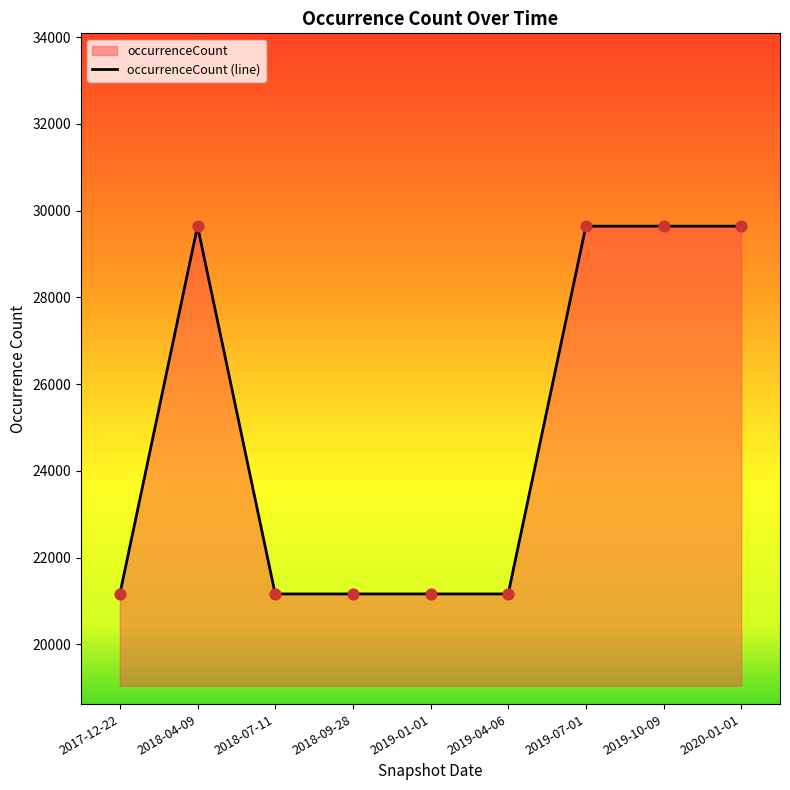

Between 2018-07-11 and 2020-01-01, which is larger?

2020-01-01